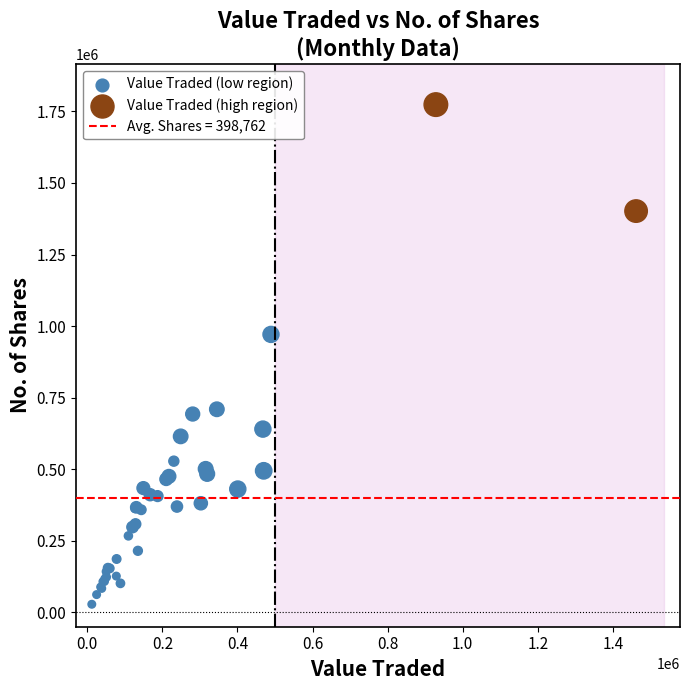

Which series reaches the maximum Y coordinate?

Value Traded (high region)